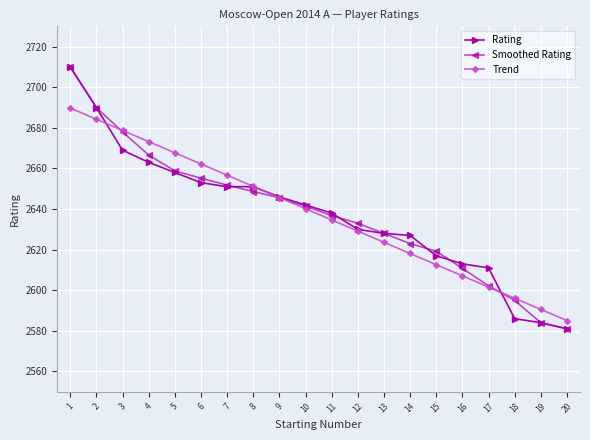

Reading left to right, transcribe all the data shown in this chart.

Rating: 2710.0	2690.0	2669.0	2663.0	2658.0	2653.0	2651.0	2651.0	2646.0	2642.0	2638.0	2630.0	2628.0	2627.0	2617.0	2613.0	2611.0	2586.0	2584.0	2581.0
Smoothed Rating: 2710.0	2690.0	2678.0	2666.6	2658.8	2655.2	2651.8	2648.6	2645.6	2641.4	2636.8	2633.0	2628.0	2623.0	2619.2	2610.8	2602.2	2595.0	2584.0	2581.0
Trend: 2689.7	2684.2	2678.7	2673.2	2667.7	2662.2	2656.7	2651.2	2645.7	2640.2	2634.6	2629.1	2623.6	2618.1	2612.6	2607.1	2601.6	2596.1	2590.6	2585.1